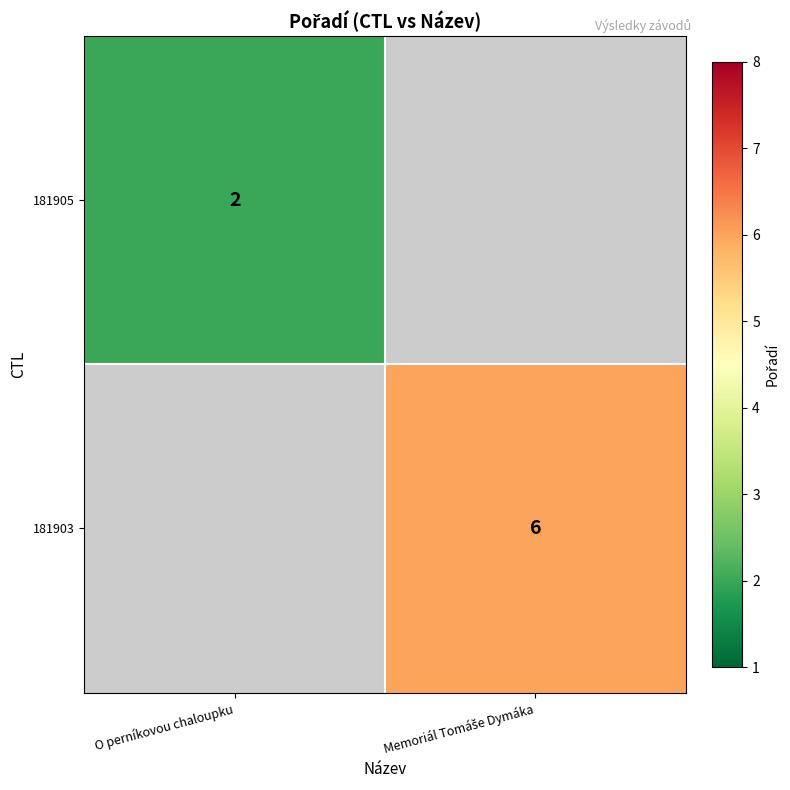

The value of 181905 at O perníkovou chaloupku is 1. True or false?

False